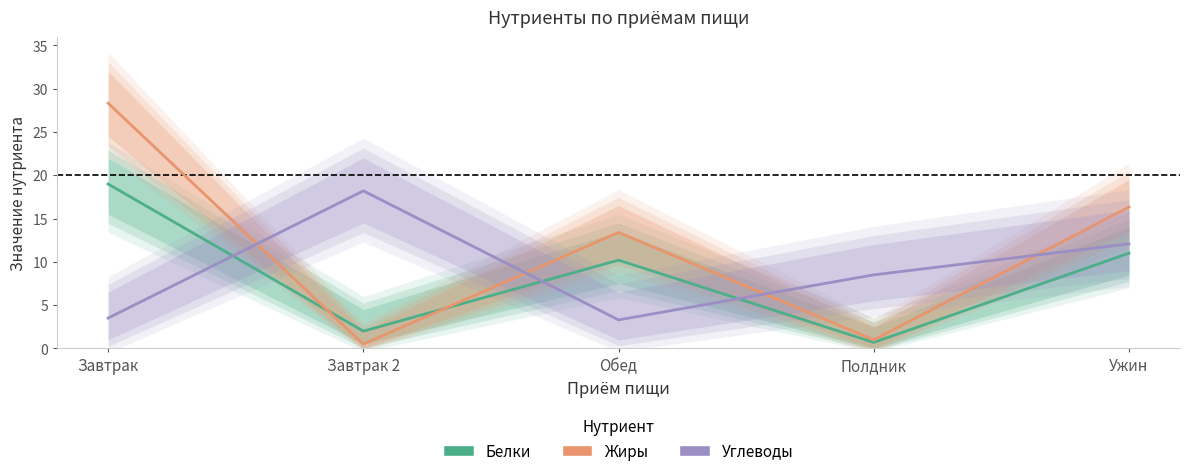

Rank the series by their maximum value, from highest to lowest.

Жиры, Белки, Углеводы